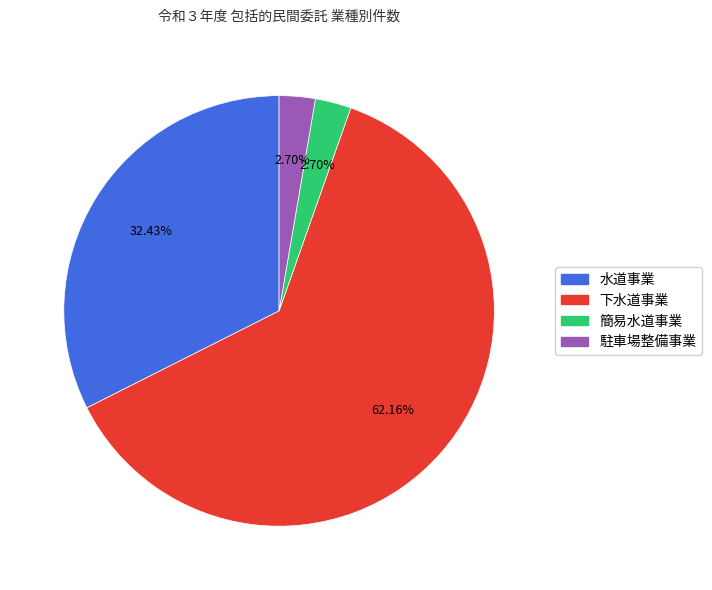

To the nearest percent, what is the average slice percentage?

25%